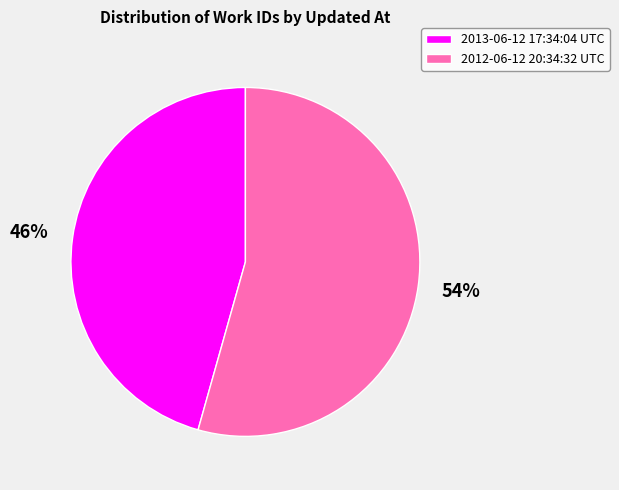

To the nearest percent, what portion does 2012-06-12 20:34:32 UTC represent?

54%